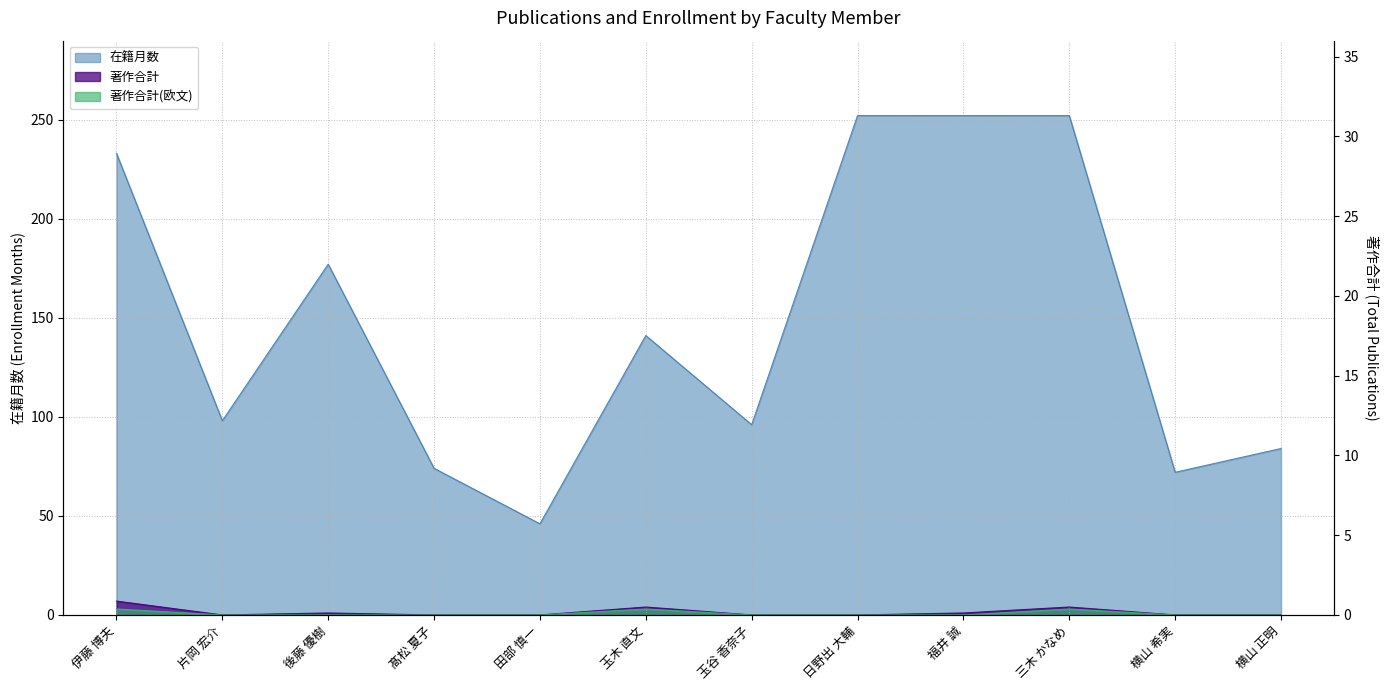

What is the value of the 在籍月数 point at the 8th from the left?

252